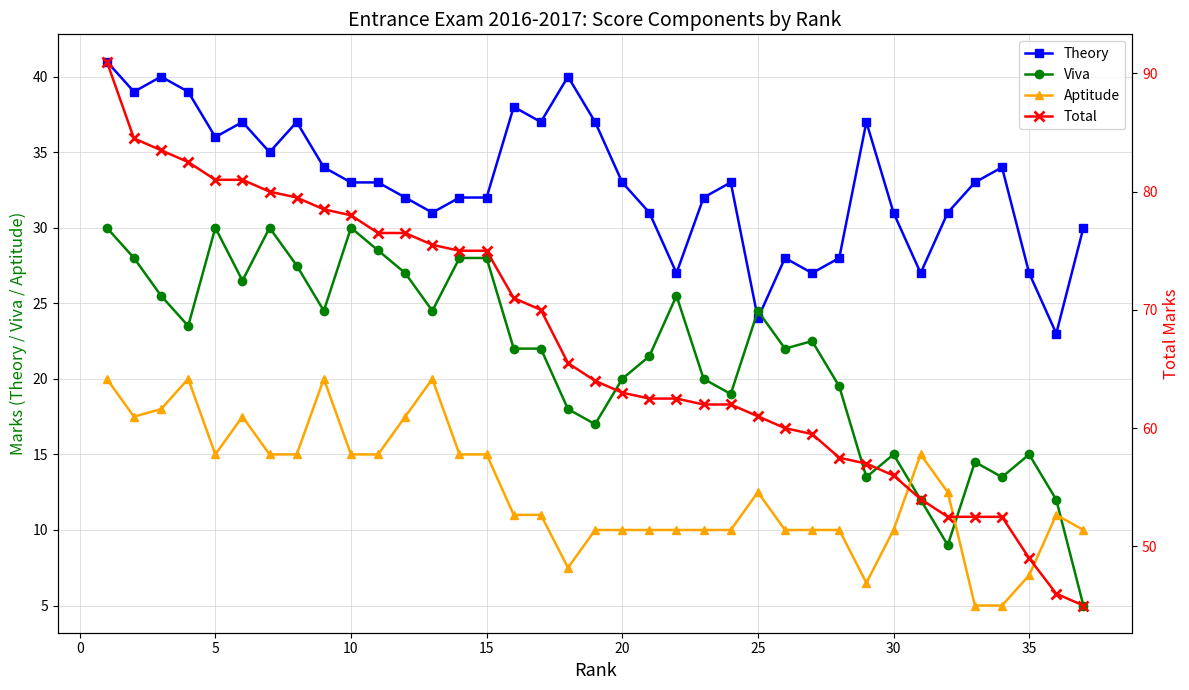

The Viva series shows 40.1 at 25. True or false?

False